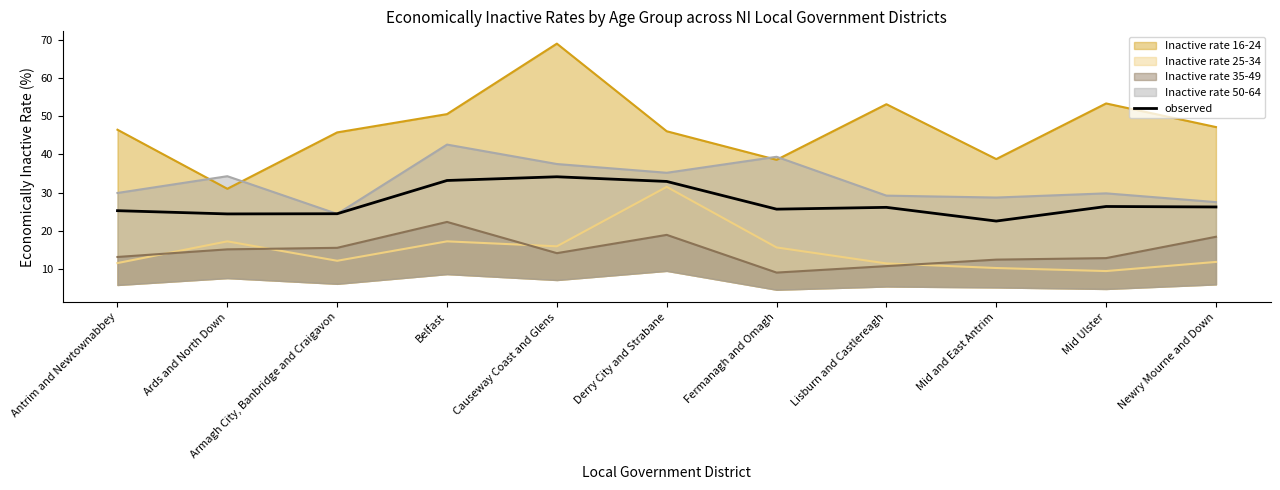

What is the difference between the values at Fermanagh and Omagh and Antrim and Newtownabbey?

0.4